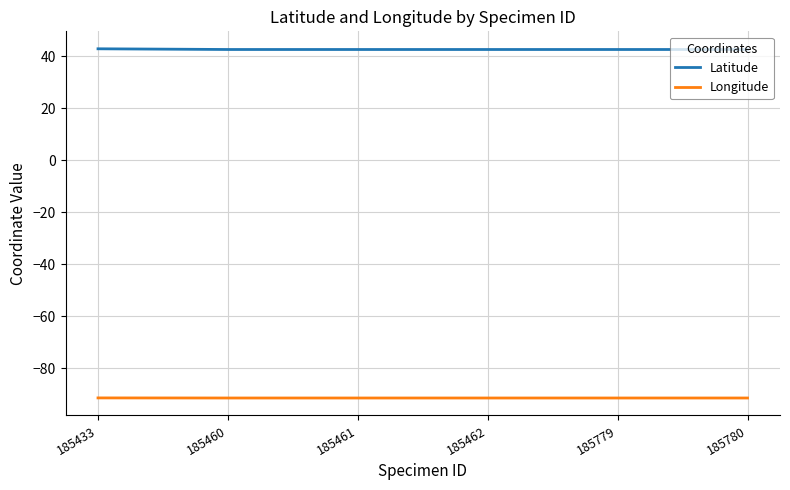

What is the total value across all series at 185779?

-48.7